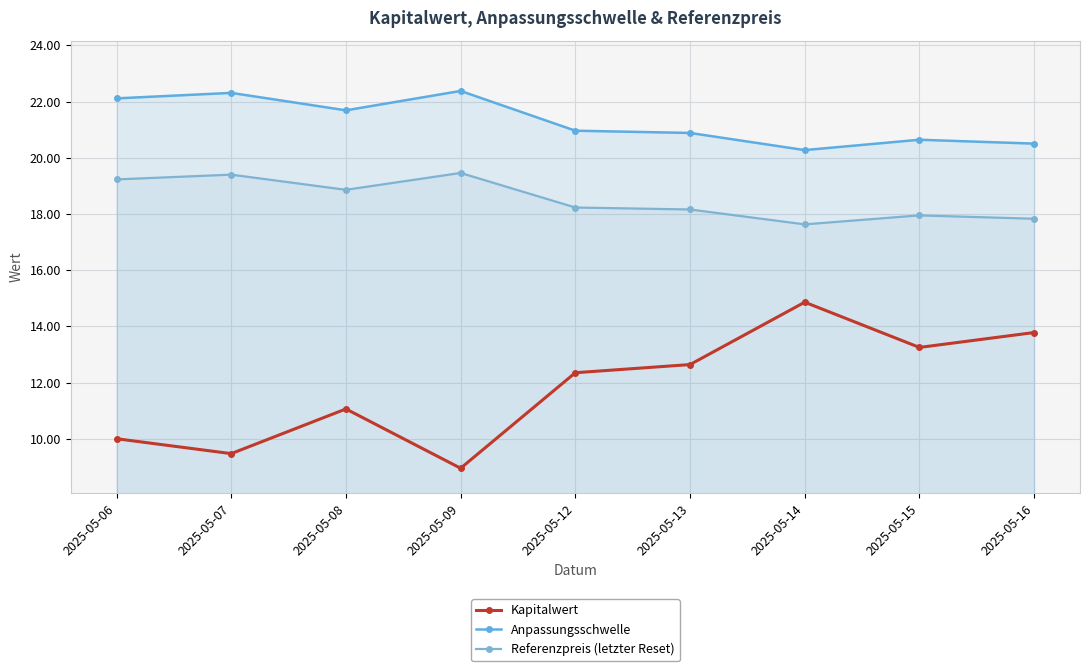

What are all the series names shown in the legend?

Kapitalwert, Anpassungsschwelle, Referenzpreis (letzter Reset)